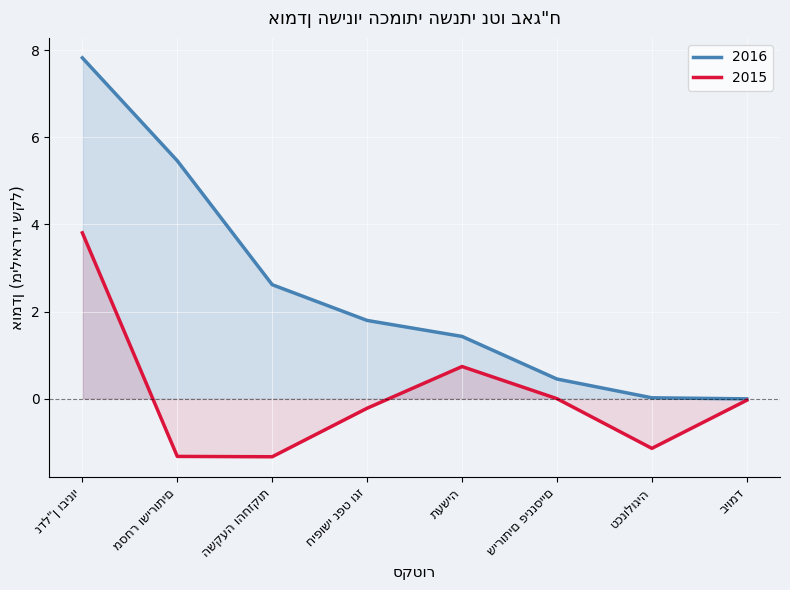

Which series has the largest range (max minus min)?

2016